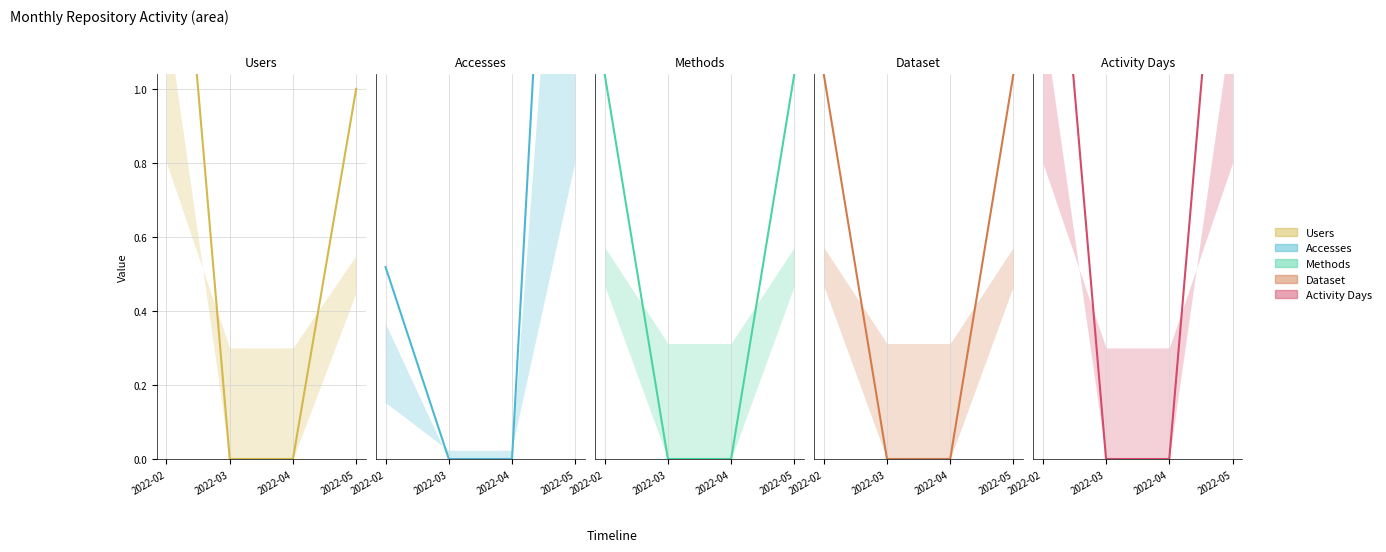

Reading left to right, extract all data points from this chart.

Users: 2022-02=2	2022-03=0	2022-04=0	2022-05=1
Accesses: 2022-02=7	2022-03=0	2022-04=0	2022-05=42
Methods: 2022-02=1	2022-03=0	2022-04=0	2022-05=1
Dataset: 2022-02=1	2022-03=0	2022-04=0	2022-05=1
Activity Days: 2022-02=2	2022-03=0	2022-04=0	2022-05=2